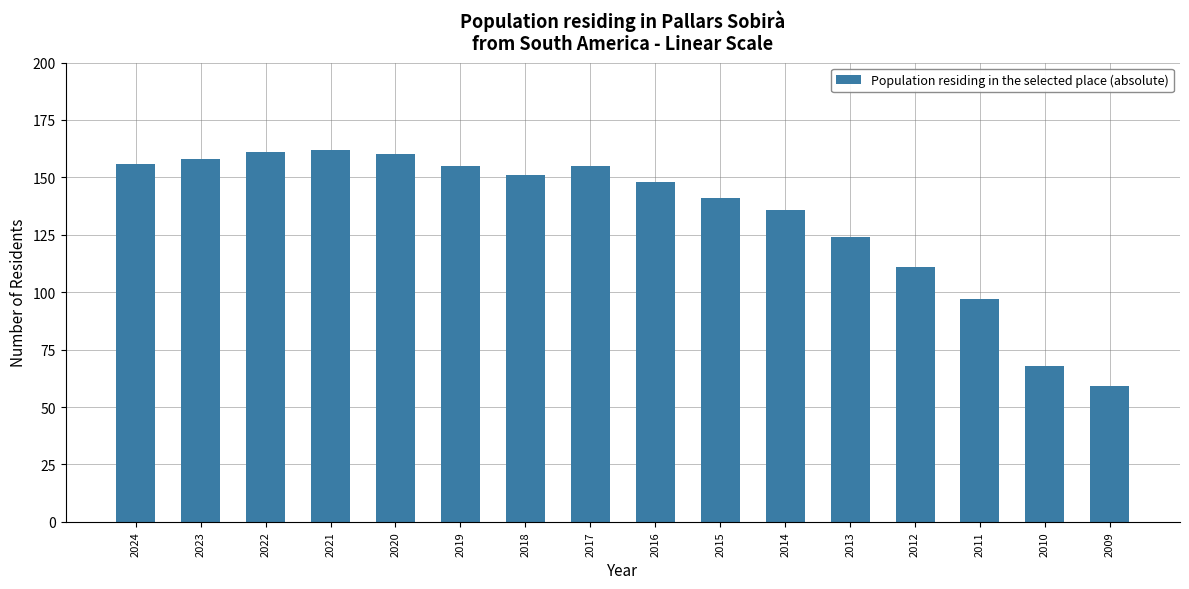

Are the bars horizontal?

No